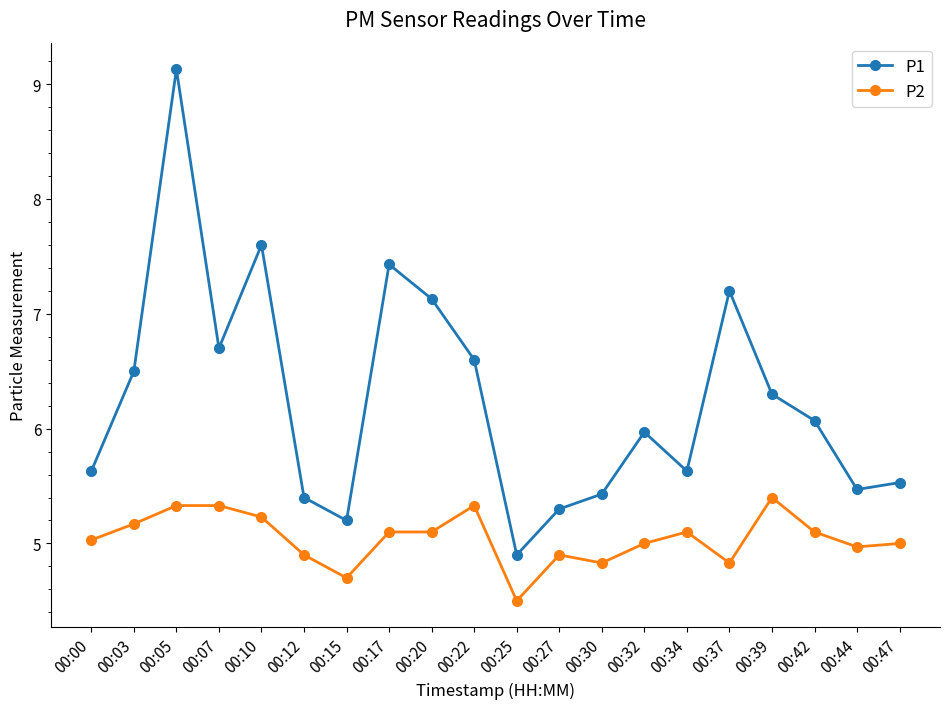

True or false: P1 and P2 intersect in this chart.

False